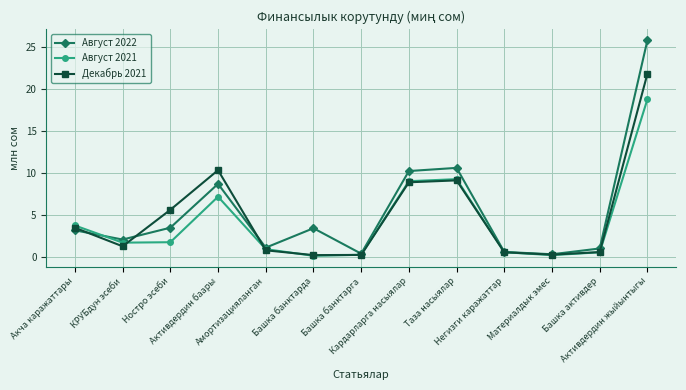

What is the sum of all Август 2021 values?

53.9